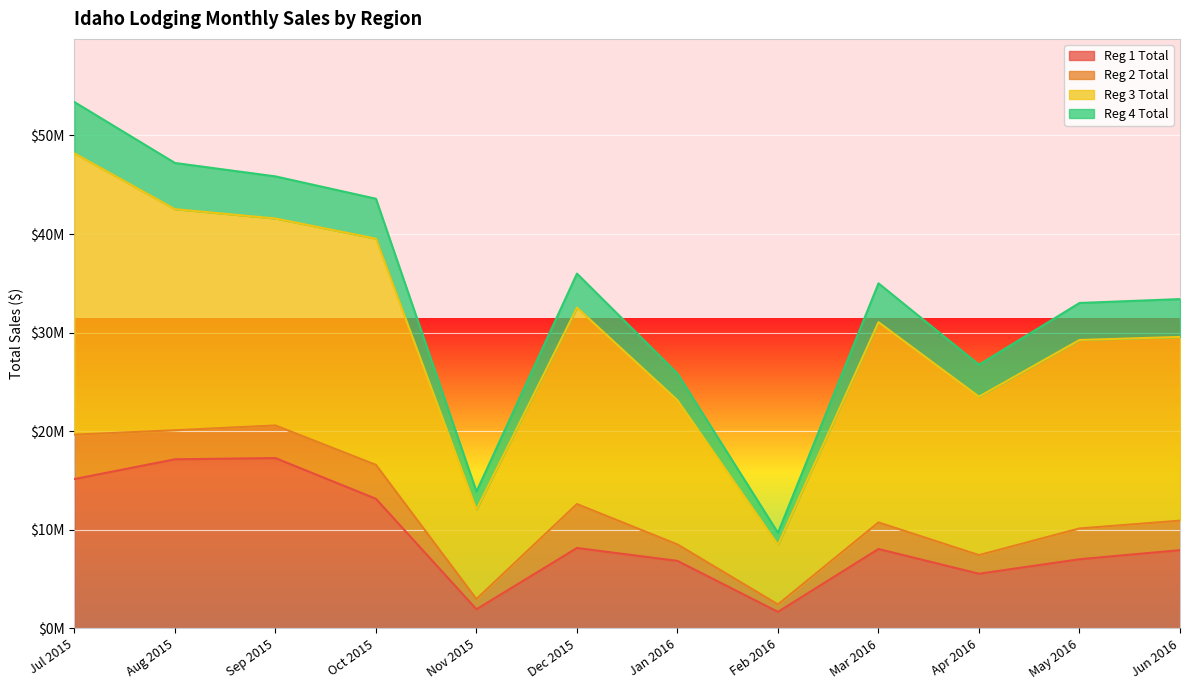

Rank the series by their maximum value, from lowest to highest.

Reg 2 Total, Reg 4 Total, Reg 1 Total, Reg 3 Total